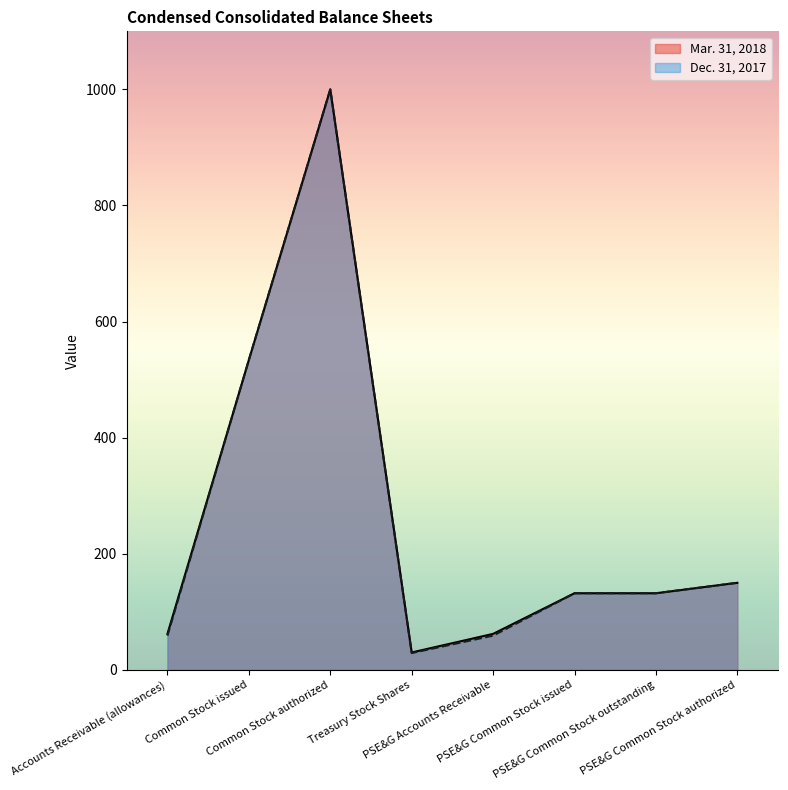

What are all the series names shown in the legend?

Mar. 31, 2018, Dec. 31, 2017